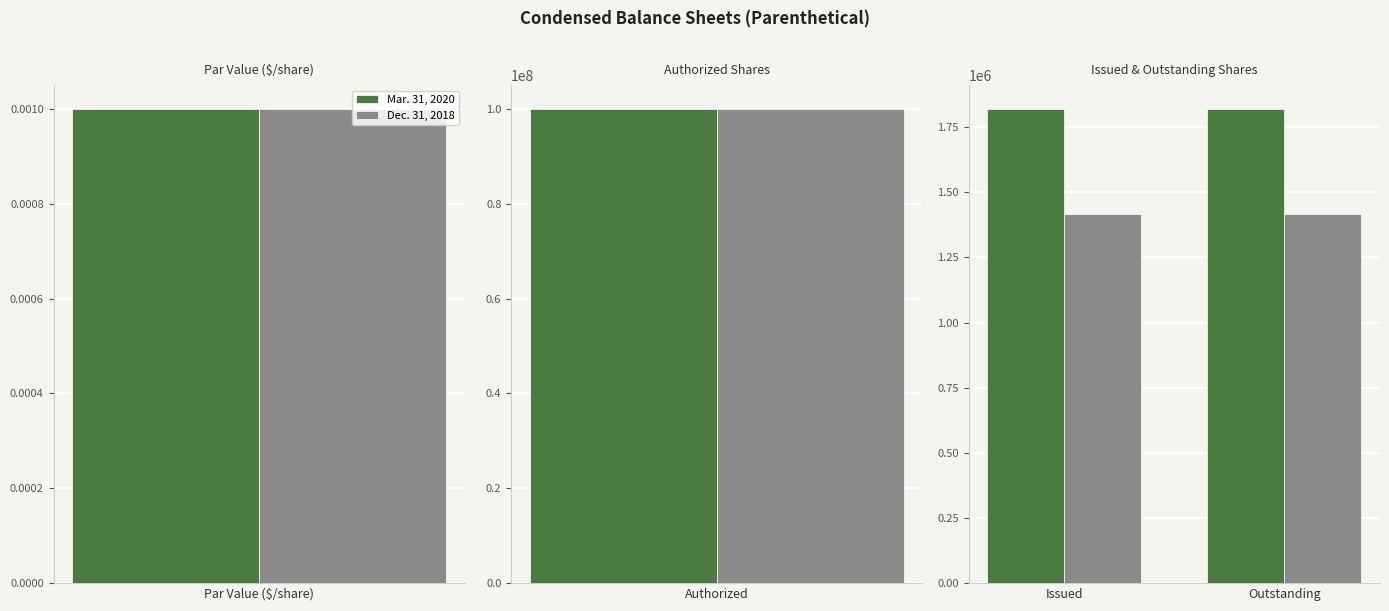

Count the number of categories in the chart.

2